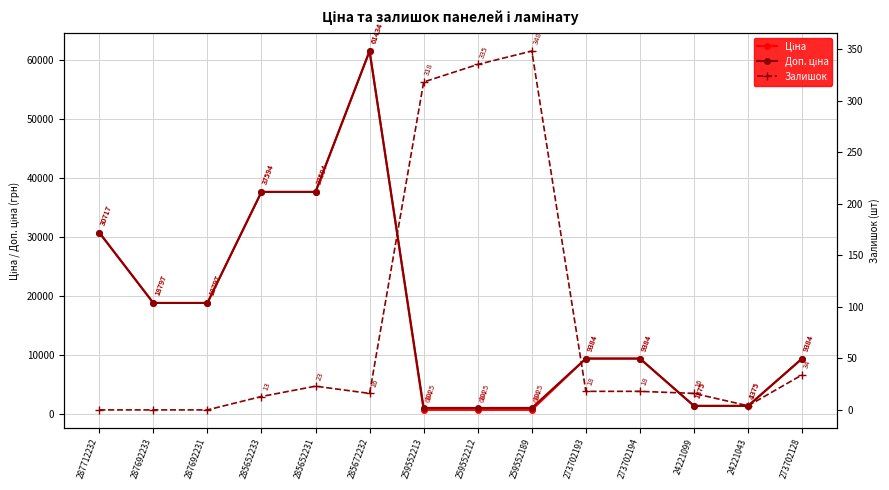

Between 285672232 and 285652233, which is larger?

285672232